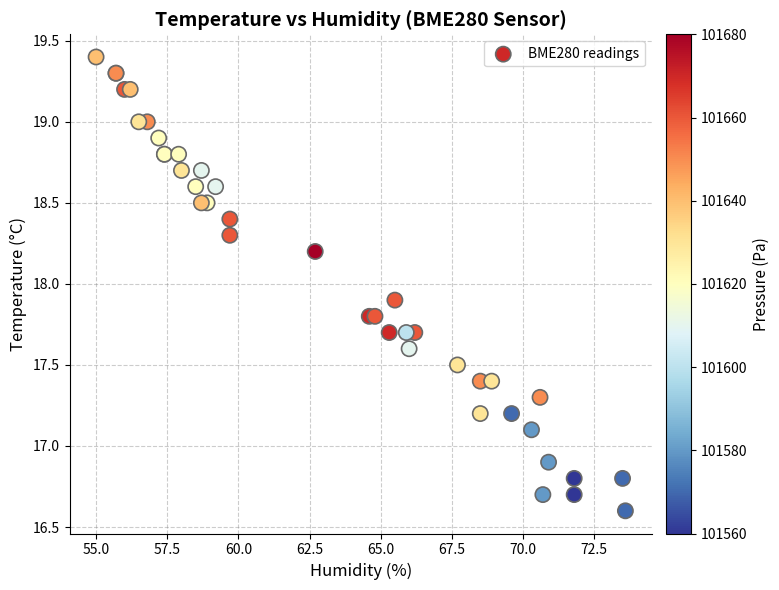

What Y value in the scatter plot is closest to 18?

17.9